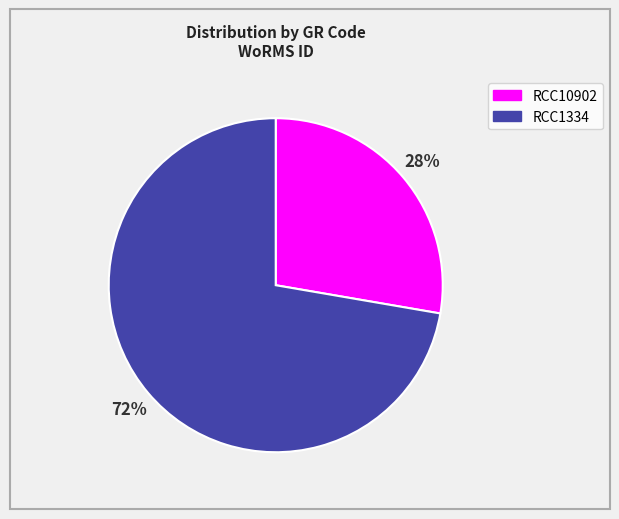

What is the largest slice in the pie chart?

RCC1334